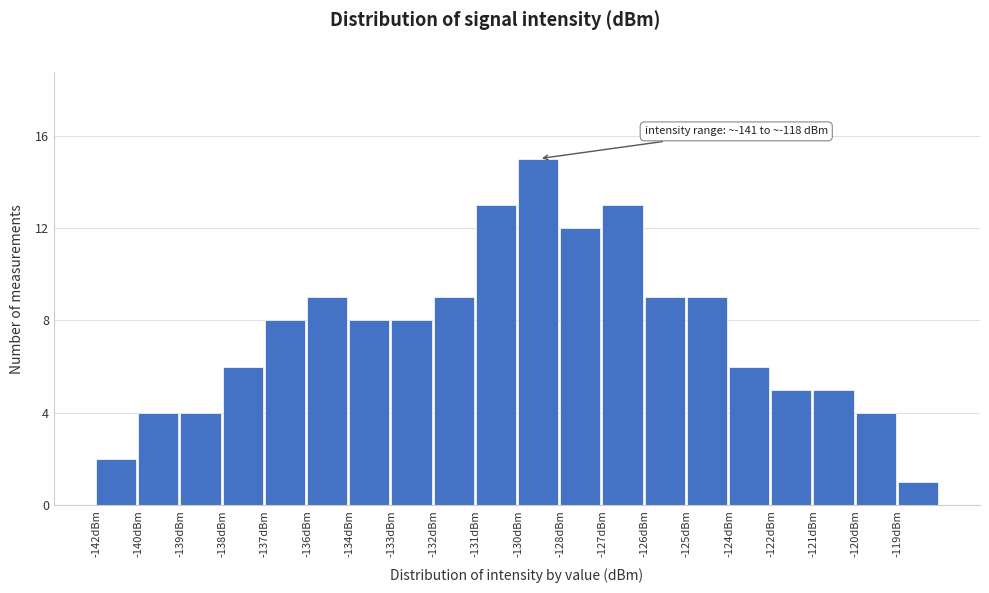

Reading left to right, list all the values displayed in this chart.

-142dBm=2	-140dBm=4	-139dBm=4	-138dBm=6	-137dBm=8	-136dBm=9	-134dBm=8	-133dBm=8	-132dBm=9	-131dBm=13	-130dBm=15	-128dBm=12	-127dBm=13	-126dBm=9	-125dBm=9	-124dBm=6	-122dBm=5	-121dBm=5	-120dBm=4	-119dBm=1